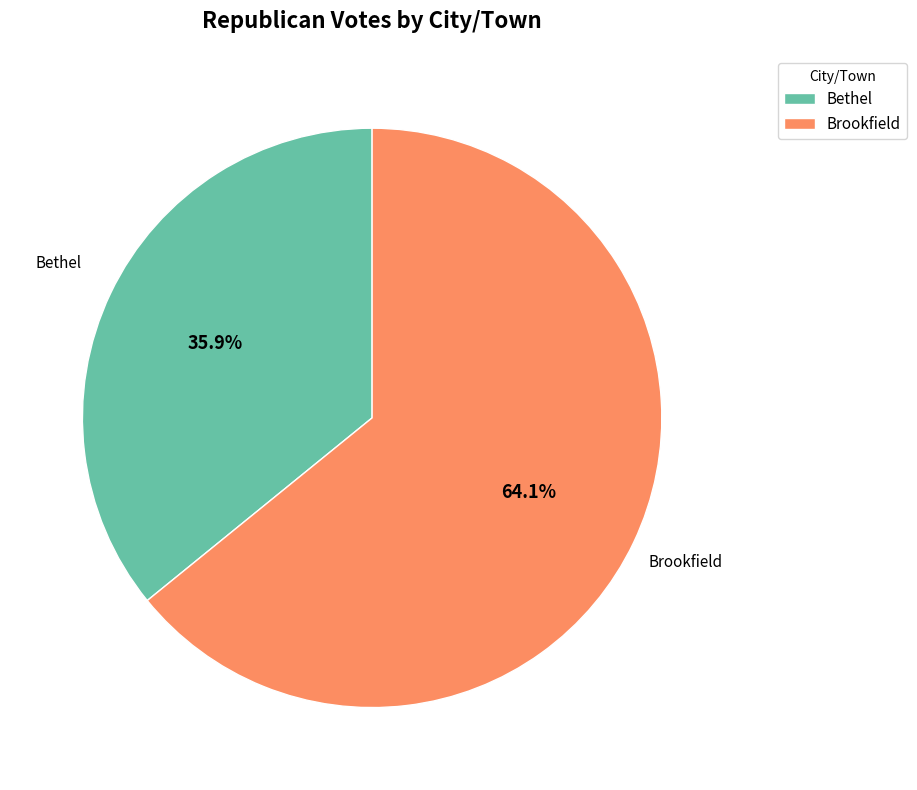

What is the smallest slice in the pie chart?

Bethel